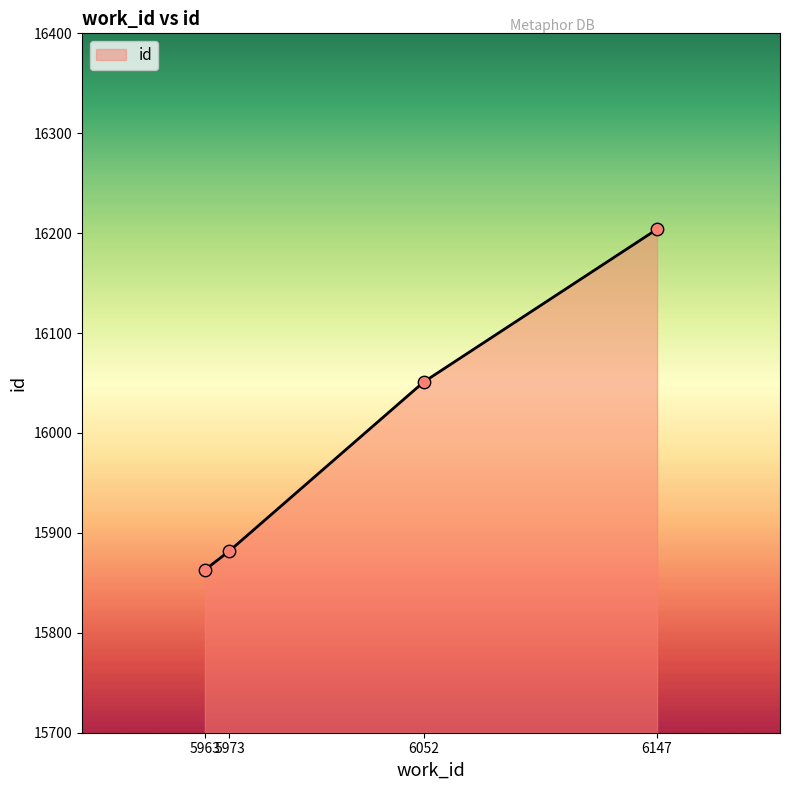

Which has a higher value, 5973 or 5963?

5973